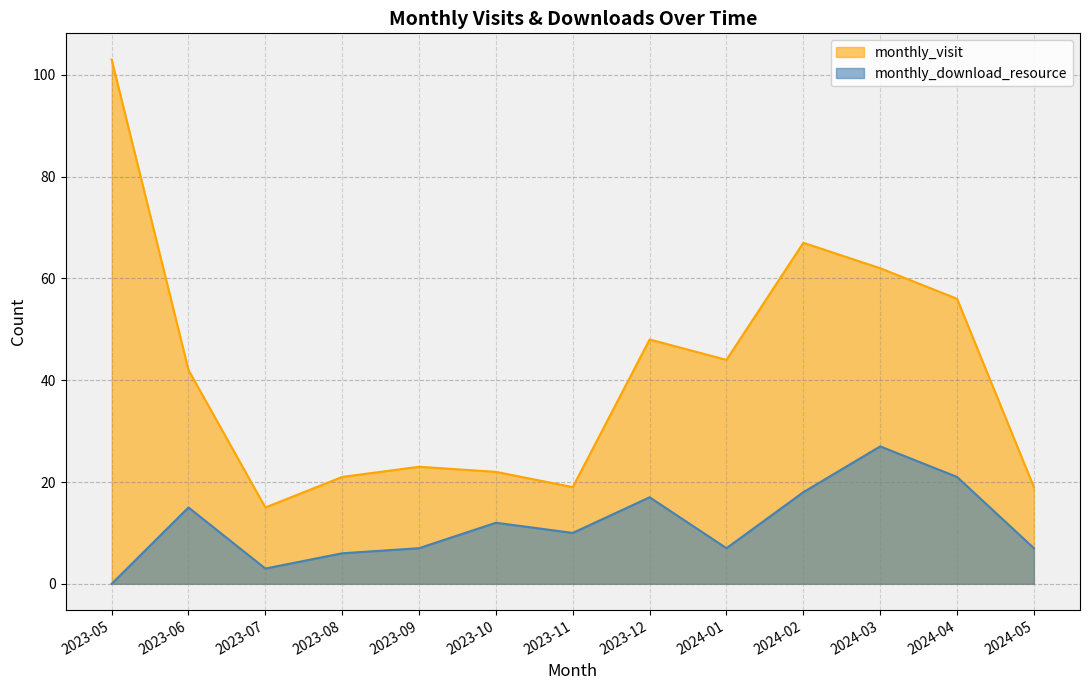

What is the label of the 7th point from the left?

2023-11